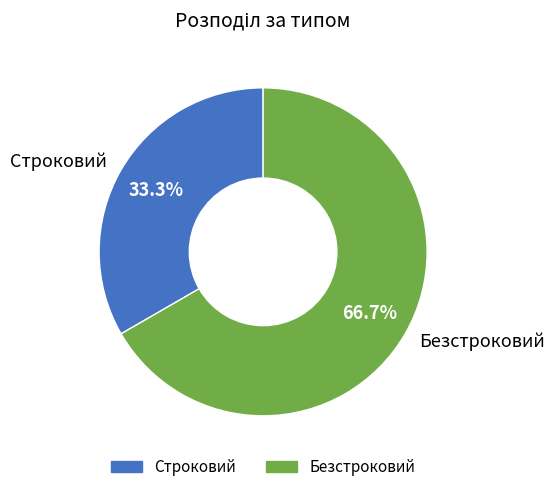

To the nearest percent, what percentage of the pie is Безстроковий?

67%